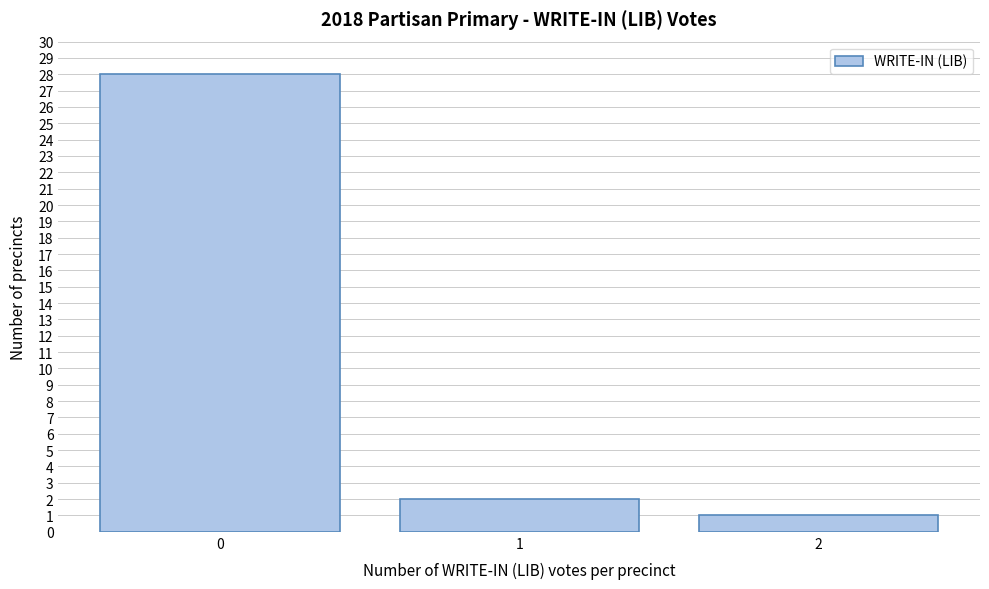

Reading right to left, transcribe all the data shown in this chart.

2=1	1=2	0=28